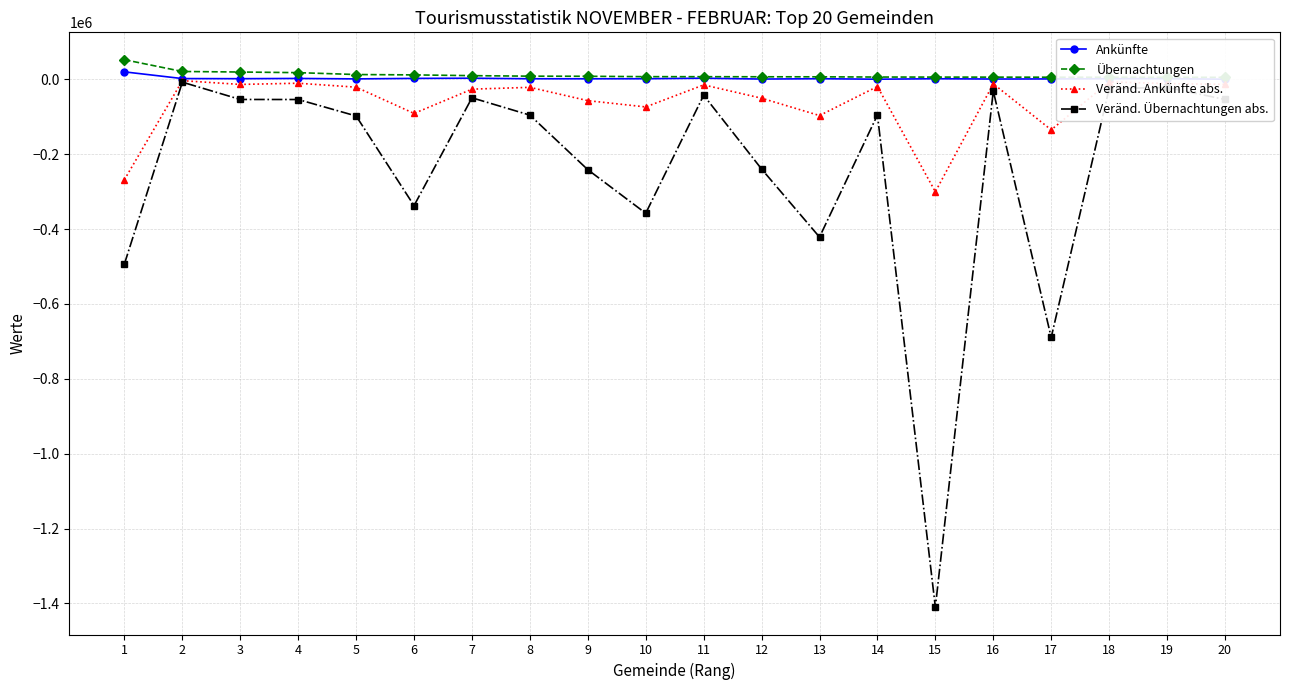

What is the total value across all series at 10?

-422541